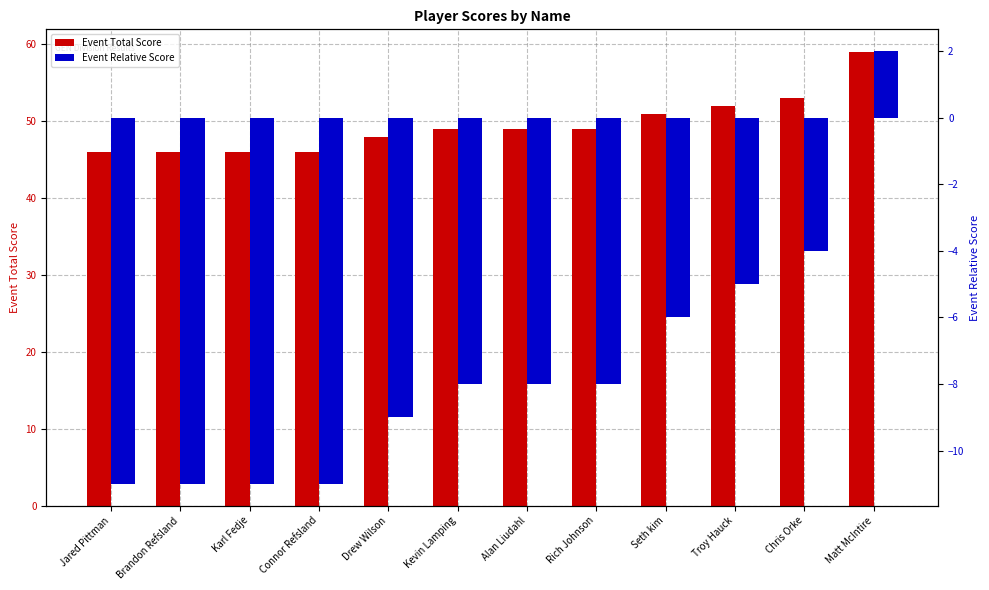

At how many categories does at least one series exceed -2?

12